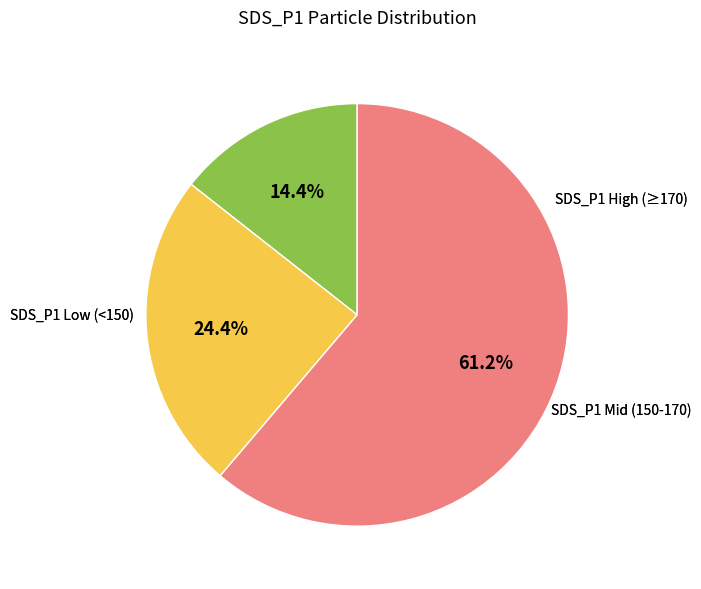

Does any single category account for the majority?

Yes